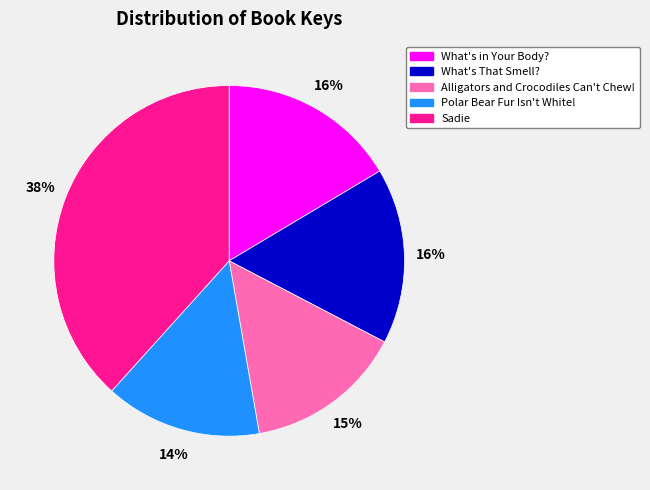

The Alligators and Crocodiles Can't Chew! slice represents 3% of the pie. True or false?

False